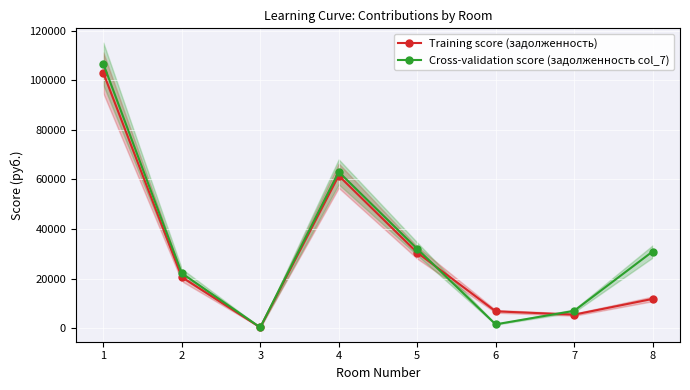

Which category has the lowest value in the Training score (задолженность) series?

3